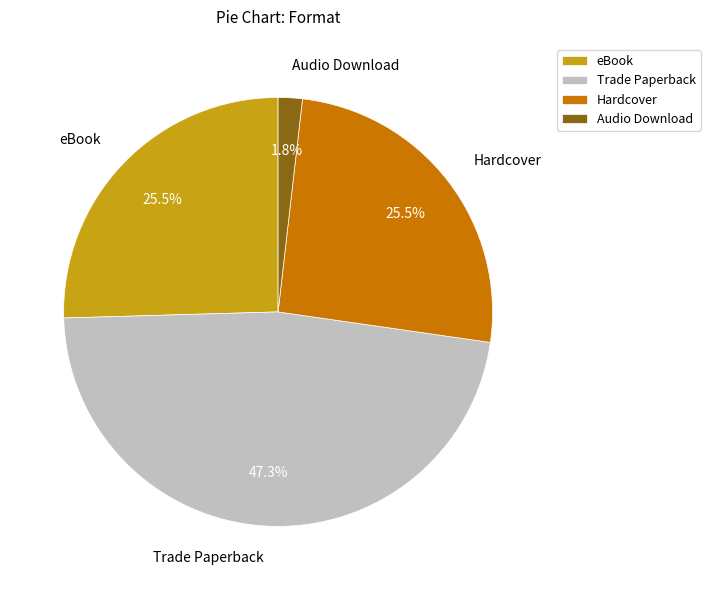

Count the number of slices in the pie.

4